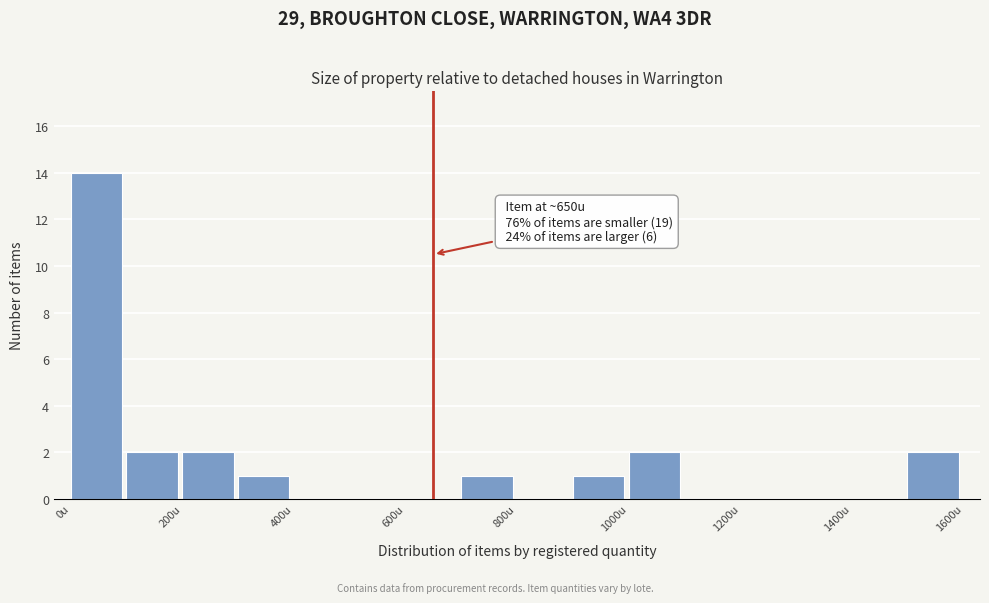

Over which range of the x-axis is the bar tallest?

0 to 100